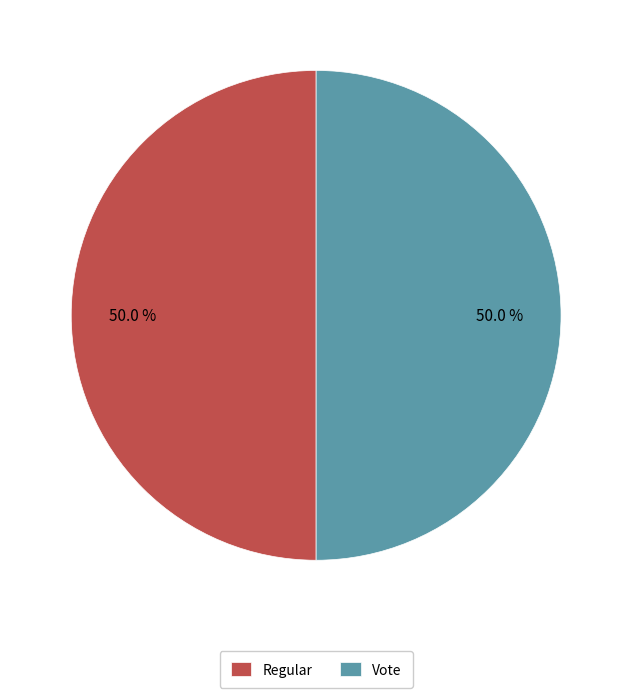

Combined, what portion of the pie is Vote and Regular?

100.0%